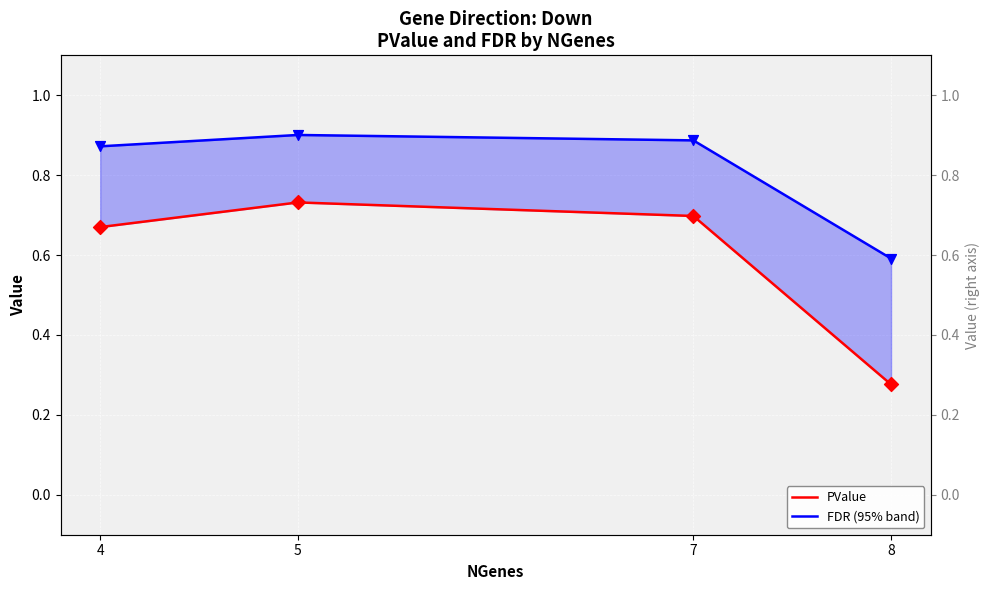

Which series contains the highest Y value?

FDR (95% band)